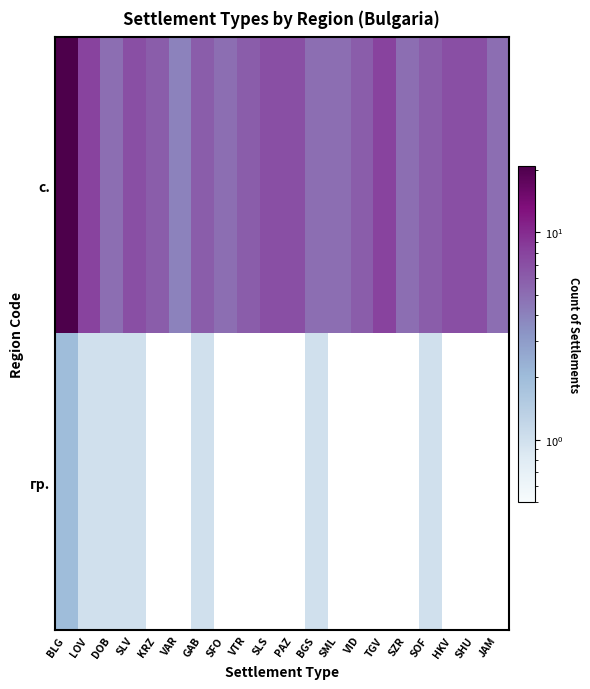

What is the spread (max minus min) of values at SLV?

6